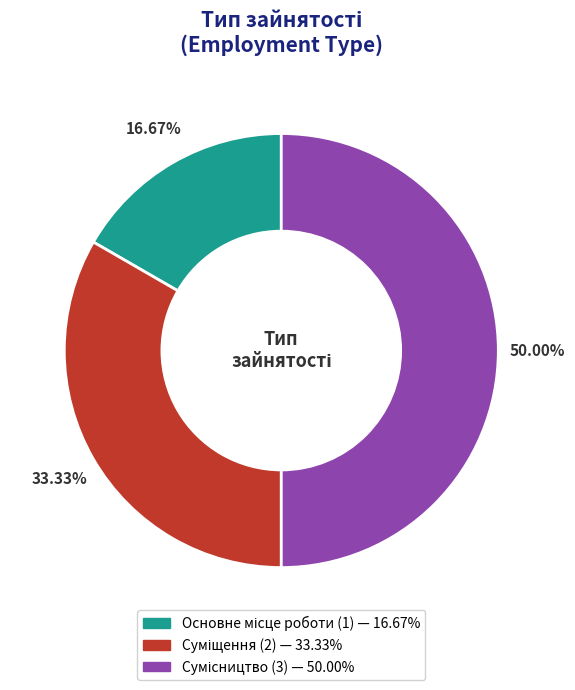

To the nearest percent, what percentage of the pie is Суміщення?

33%